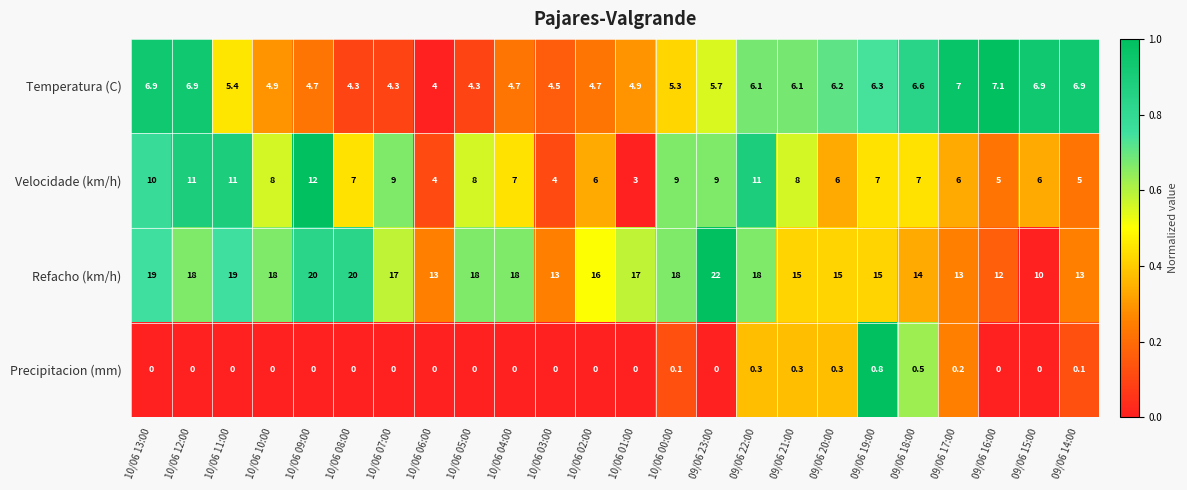

Rank the series at 10/06 11:00 from highest to lowest value.

Refacho (km/h), Velocidade (km/h), Temperatura (C), Precipitacion (mm)